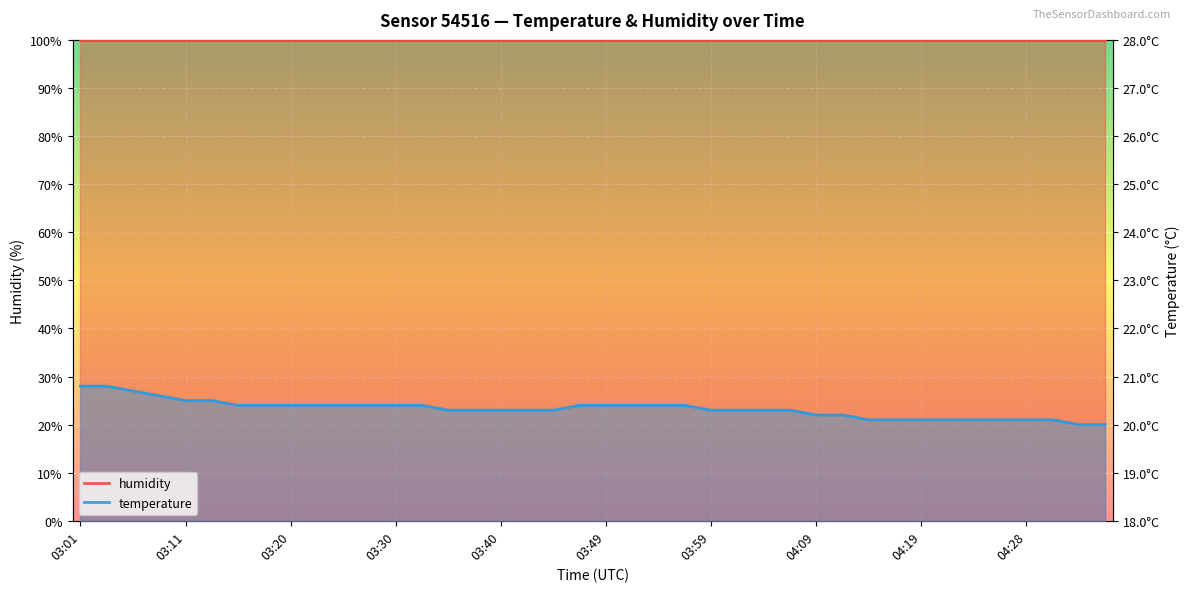

Rank the categories by value from highest to lowest.

03:01, 03:03, 03:05, 03:08, 03:11, 03:13, 03:15, 03:18, 03:20, 03:23, 03:25, 03:28, 03:30, 03:32, 03:47, 03:49, 03:52, 03:54, 03:57, 03:35, 03:37, 03:40, 03:42, 03:45, 03:59, 04:02, 04:04, 04:06, 04:09, 04:11, 04:14, 04:16, 04:19, 04:21, 04:24, 04:26, 04:28, 04:31, 04:33, 04:36